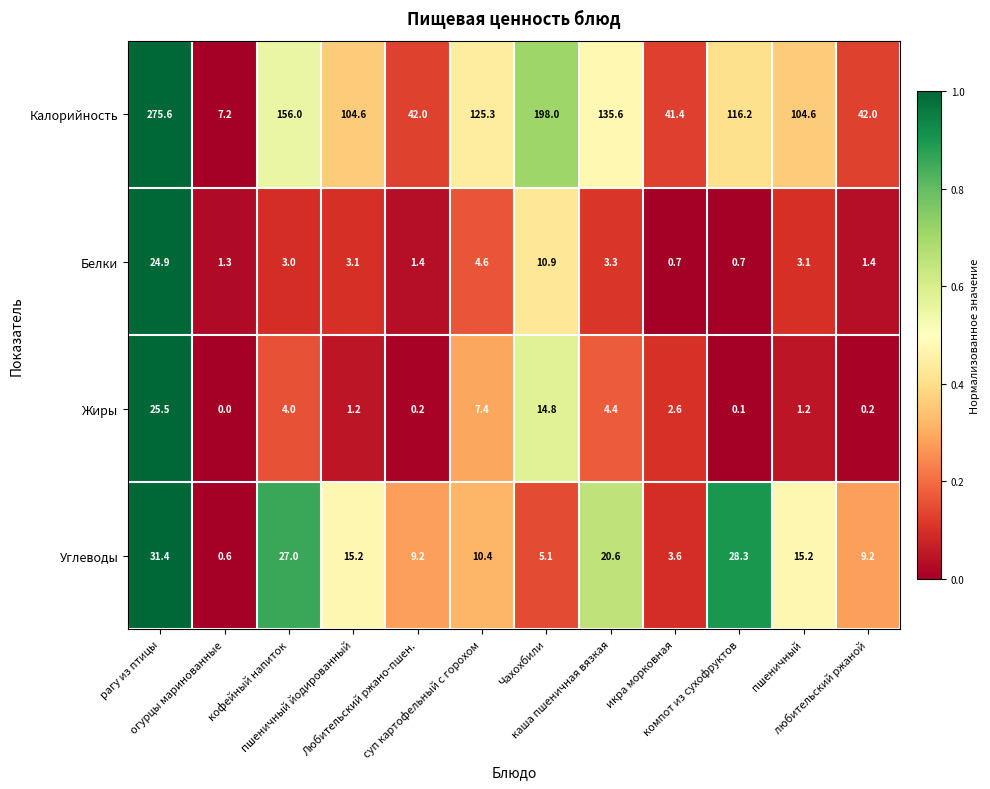

At how many categories does at least one series exceed 0?

12